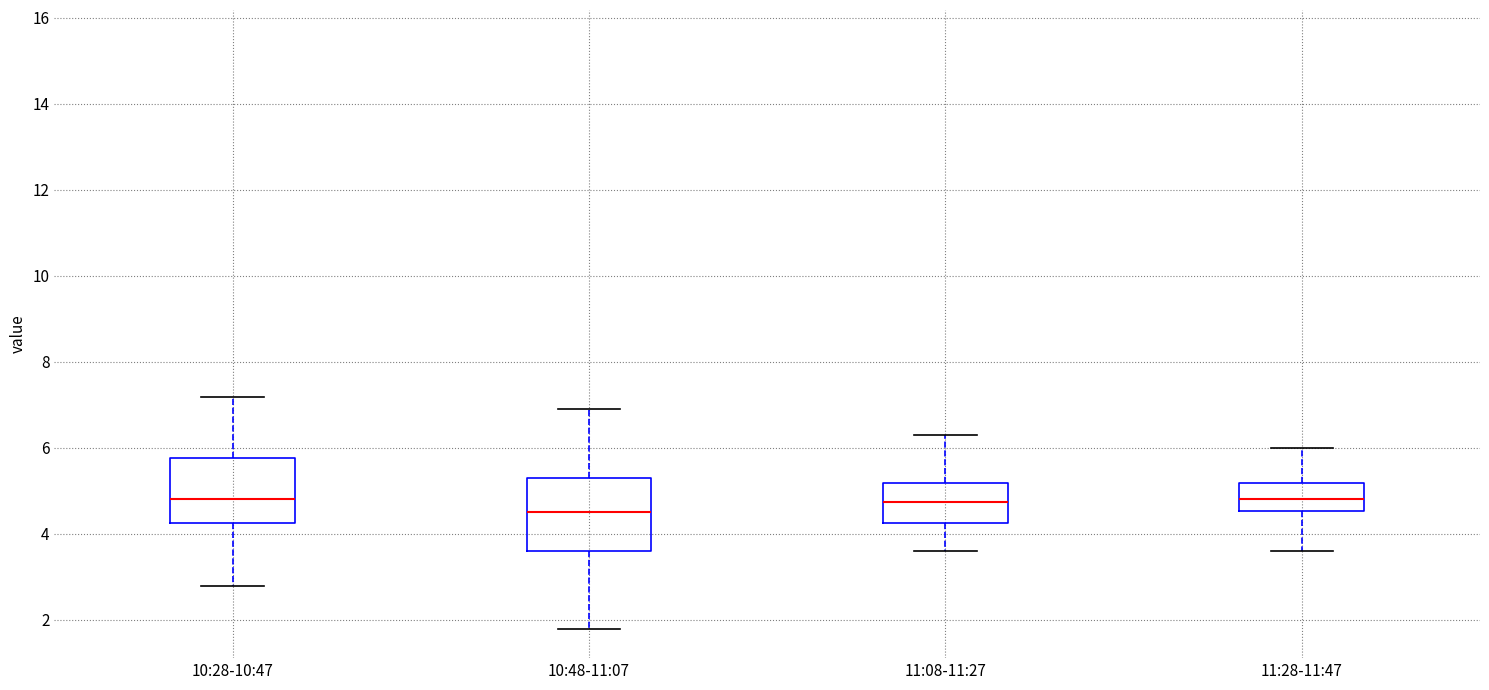

Which box has the lowest median line?

10:48-11:07